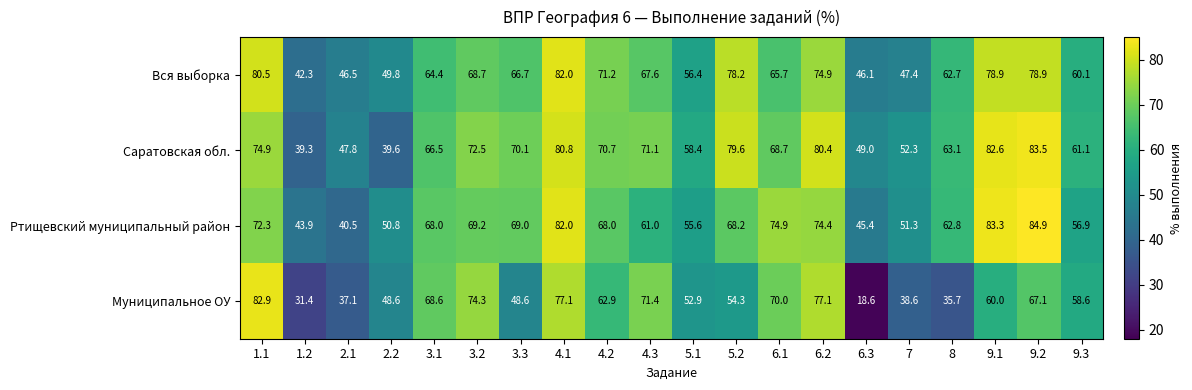

Which series has the largest range (max minus min)?

Муниципальное ОУ